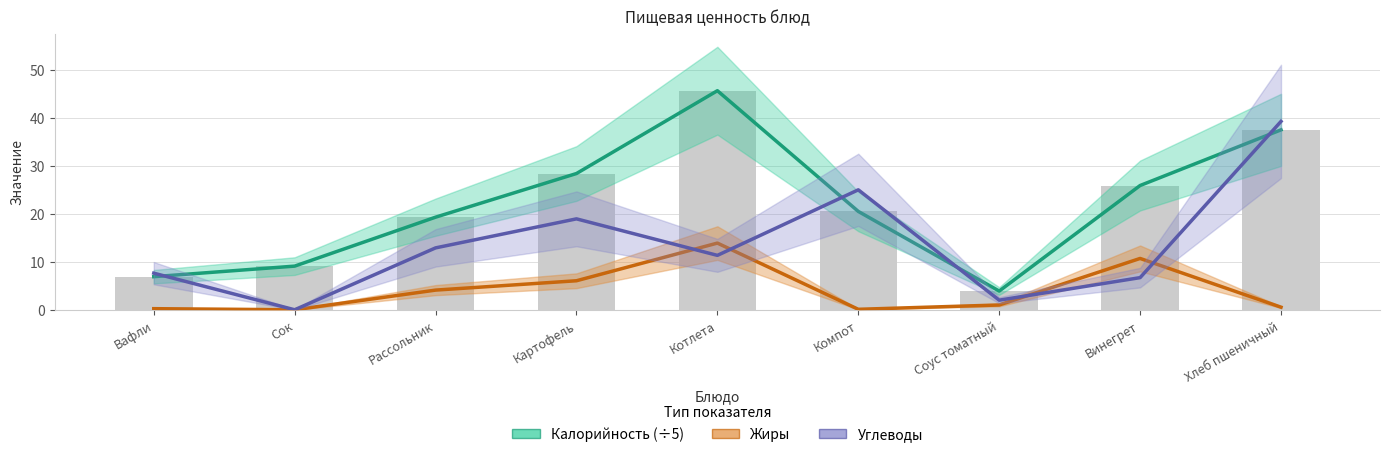

Reading right to left, what are all the values shown in this chart?

Калорийность (÷5): 37.6	26.0	4.0	20.6	45.8	28.5	19.4	9.2	7.0
Жиры: 0.6	10.8	1.1	0.2	14.0	6.2	4.2	0.1	0.3
Углеводы: 39.4	6.8	2.1	25.1	11.4	19.1	13.0	0.1	7.7